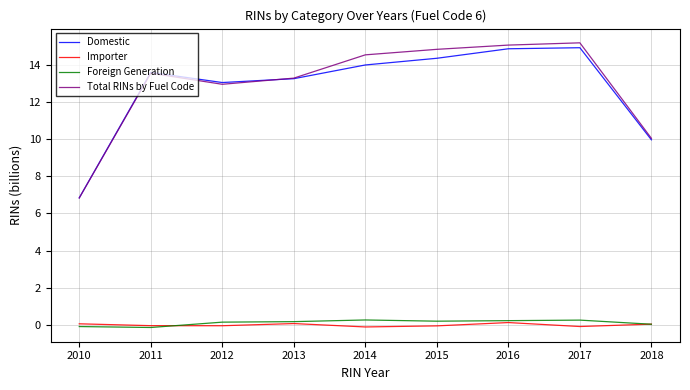

What is the total value across all series at 2011?

27.0